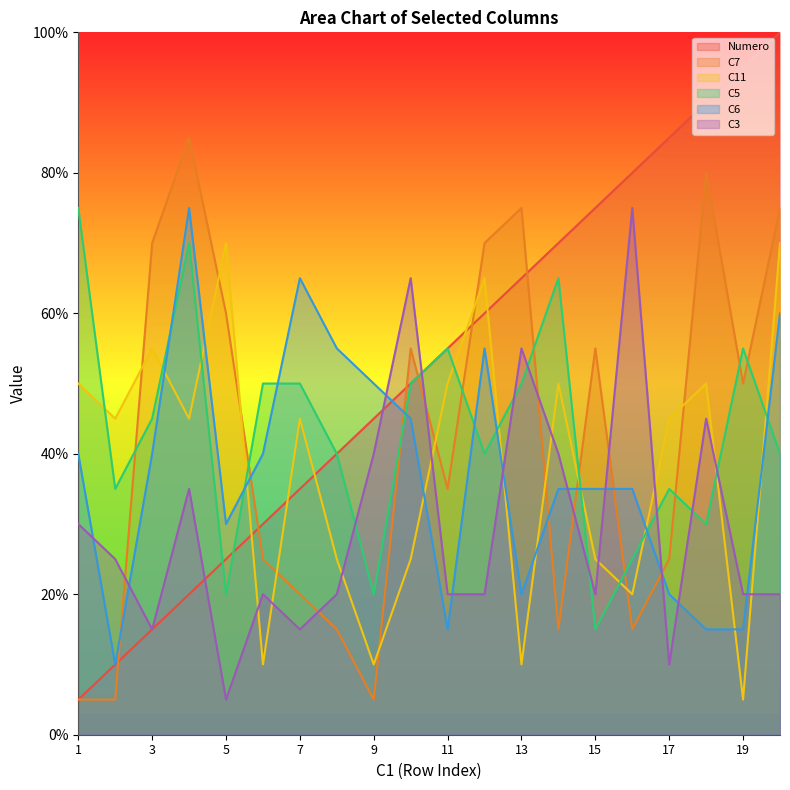

Reading left to right, list all the values displayed in this chart.

Numero: 1=5.0	2=10.0	3=15.0	4=20.0	5=25.0	6=30.0	7=35.0	8=40.0	9=45.0	10=50.0	11=55.0	12=60.0	13=65.0	14=70.0	15=75.0	16=80.0	17=85.0	18=90.0	19=95.0	20=100.0
C7: 1=5.0	2=5.0	3=70.0	4=85.0	5=60.0	6=25.0	7=20.0	8=15.0	9=5.0	10=55.0	11=35.0	12=70.0	13=75.0	14=15.0	15=55.0	16=15.0	17=25.0	18=80.0	19=50.0	20=75.0
C11: 1=50.0	2=45.0	3=55.0	4=45.0	5=70.0	6=10.0	7=45.0	8=25.0	9=10.0	10=25.0	11=50.0	12=65.0	13=10.0	14=50.0	15=25.0	16=20.0	17=45.0	18=50.0	19=5.0	20=70.0
C5: 1=75.0	2=35.0	3=45.0	4=70.0	5=20.0	6=50.0	7=50.0	8=40.0	9=20.0	10=50.0	11=55.0	12=40.0	13=50.0	14=65.0	15=15.0	16=25.0	17=35.0	18=30.0	19=55.0	20=40.0
C6: 1=40.0	2=10.0	3=40.0	4=75.0	5=30.0	6=40.0	7=65.0	8=55.0	9=50.0	10=45.0	11=15.0	12=55.0	13=20.0	14=35.0	15=35.0	16=35.0	17=20.0	18=15.0	19=15.0	20=60.0
C3: 1=30.0	2=25.0	3=15.0	4=35.0	5=5.0	6=20.0	7=15.0	8=20.0	9=40.0	10=65.0	11=20.0	12=20.0	13=55.0	14=40.0	15=20.0	16=75.0	17=10.0	18=45.0	19=20.0	20=20.0